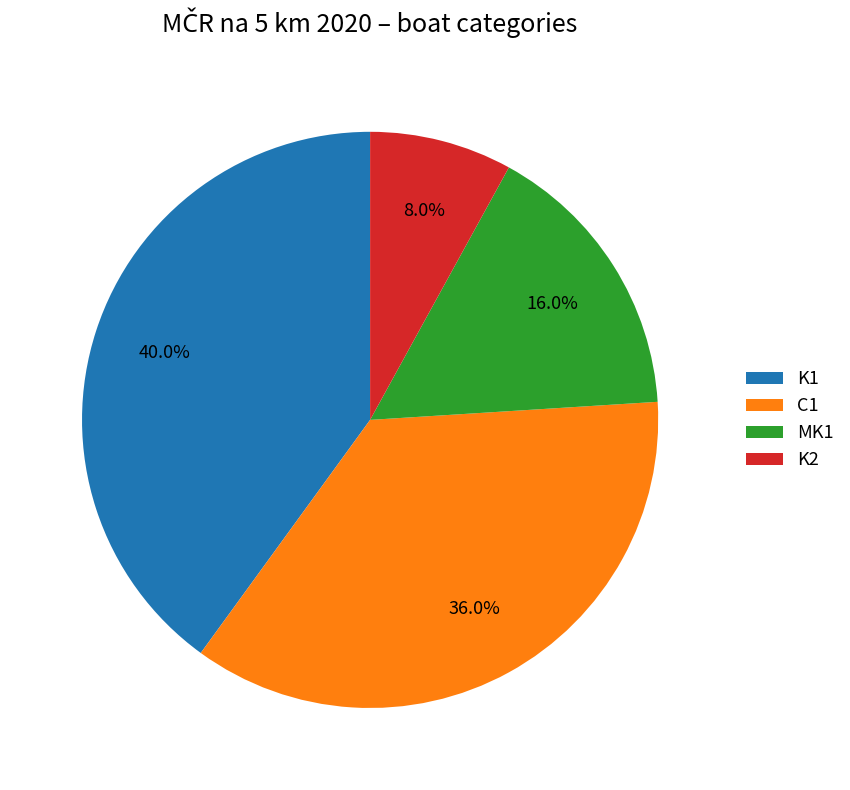

Does C1 account for over 50% of the chart?

No